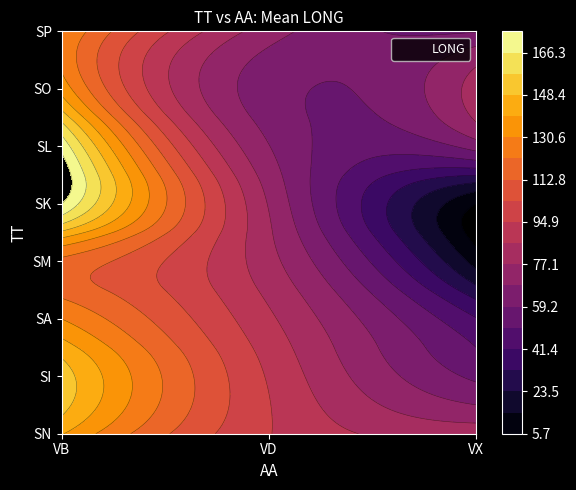

Is it true that SO equals 62.9 at VD?

True